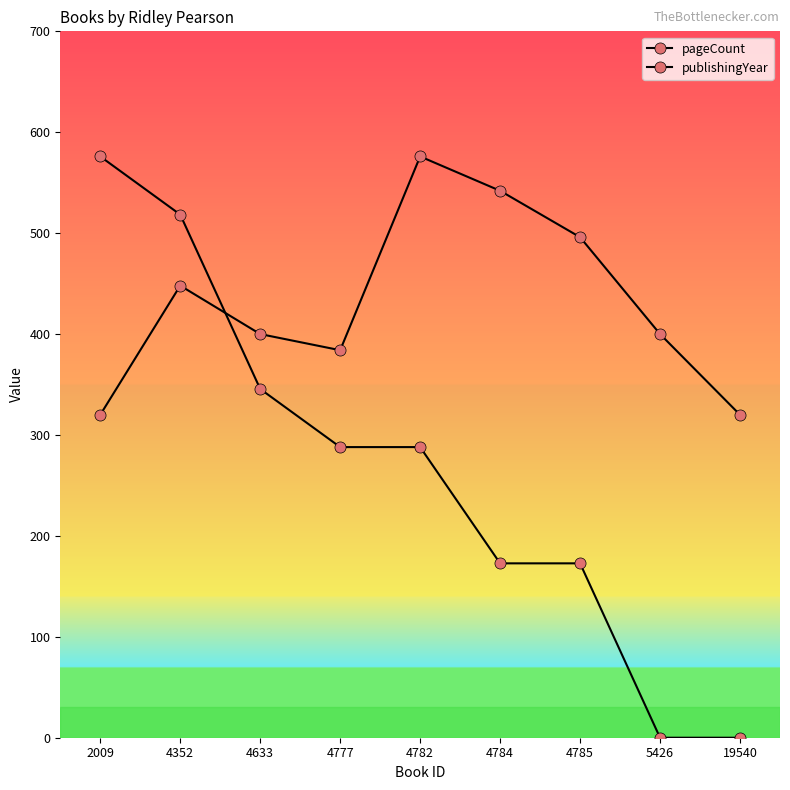

What is the difference between the highest and lowest values at 4784?

369.2